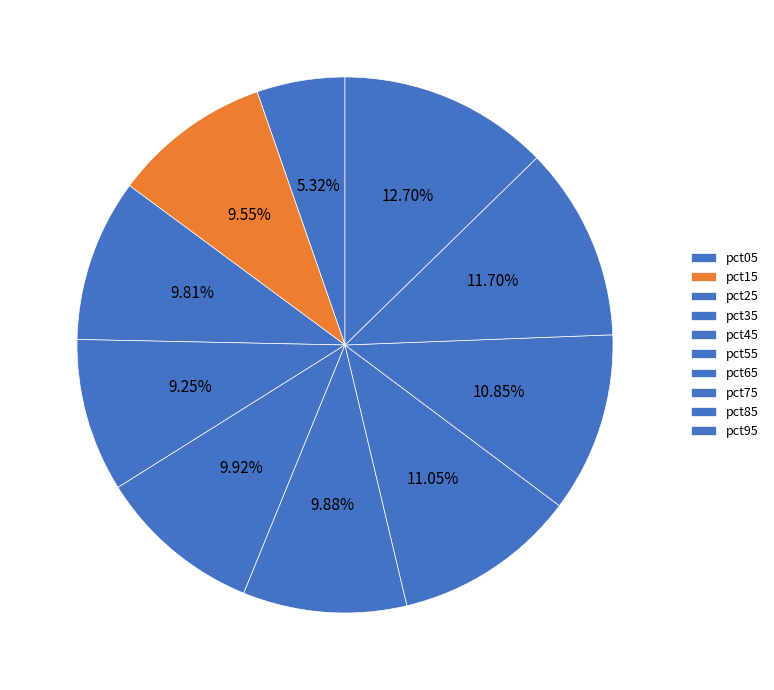

How many slices are in this pie chart?

10